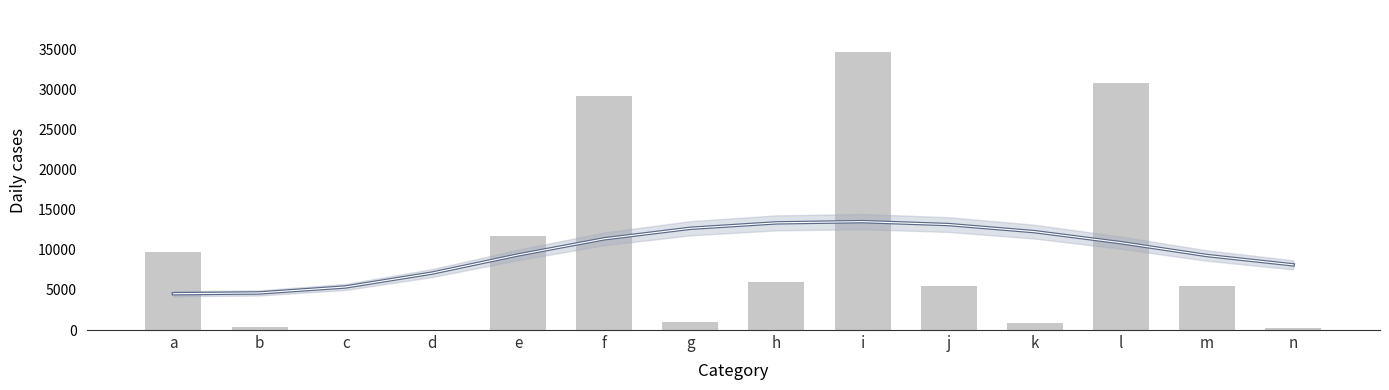

Reading left to right, what are all the values shown in this chart?

Trend: 4526	4628	5373	7094	9363	11372	12688	13365	13519	13152	12265	10892	9287	8129
Daily cases: 9714	410	36	30	11739	29149	1000	5929	34707	5486	913	30800	5463	283